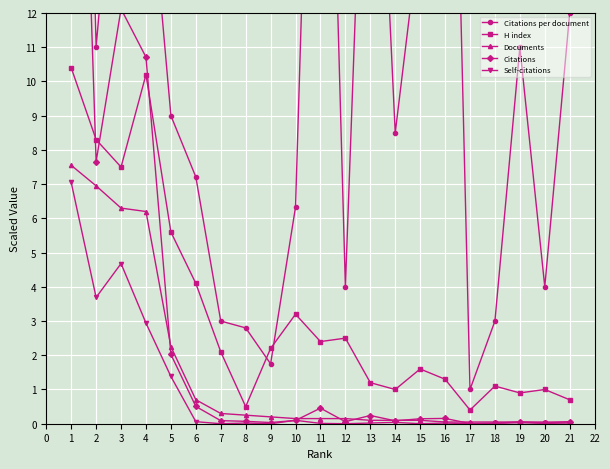

At which label is H index closest to 5?

5